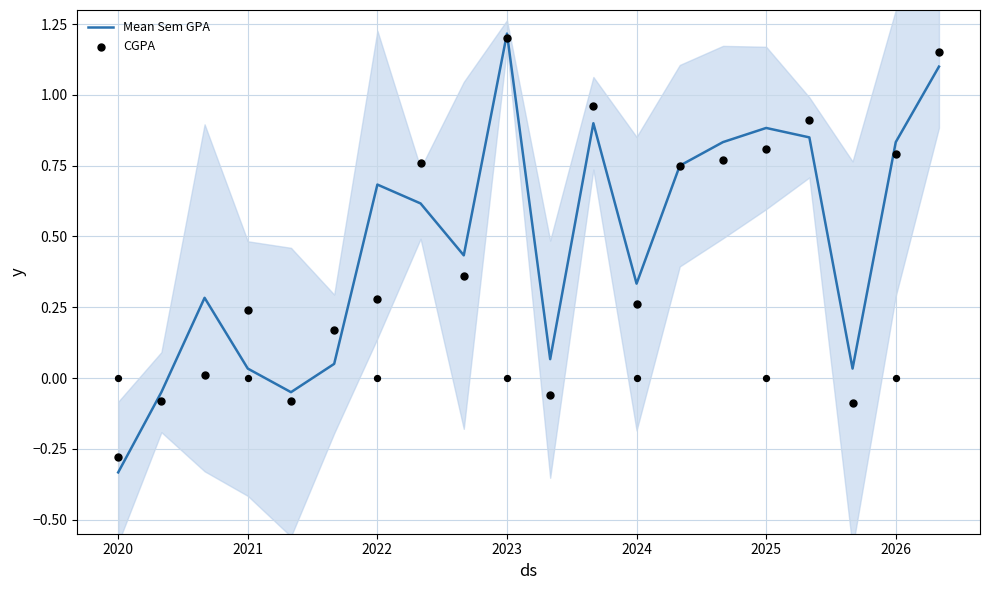

Which series has the largest total across all categories?

Mean Sem GPA